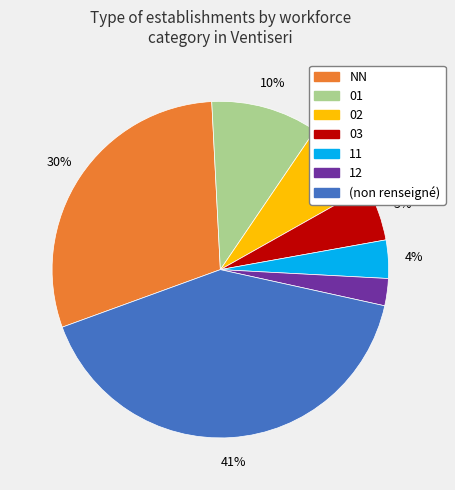

Is there any slice that represents more than half of the pie?

No